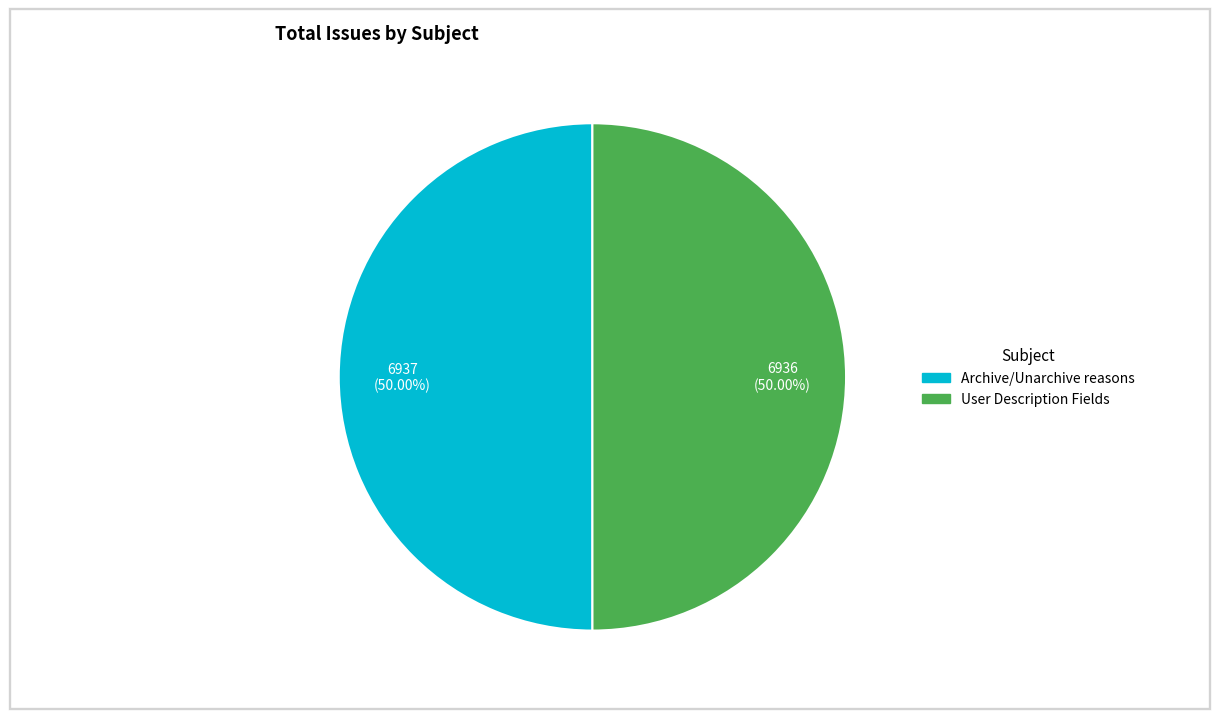

The User Description Fields slice represents 50% of the pie. True or false?

True